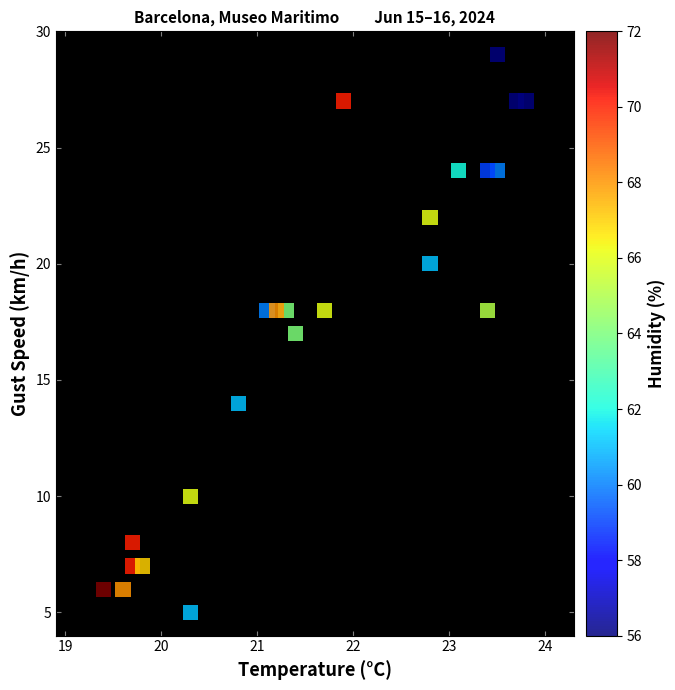

What is the range of Y values (max minus min)?

24